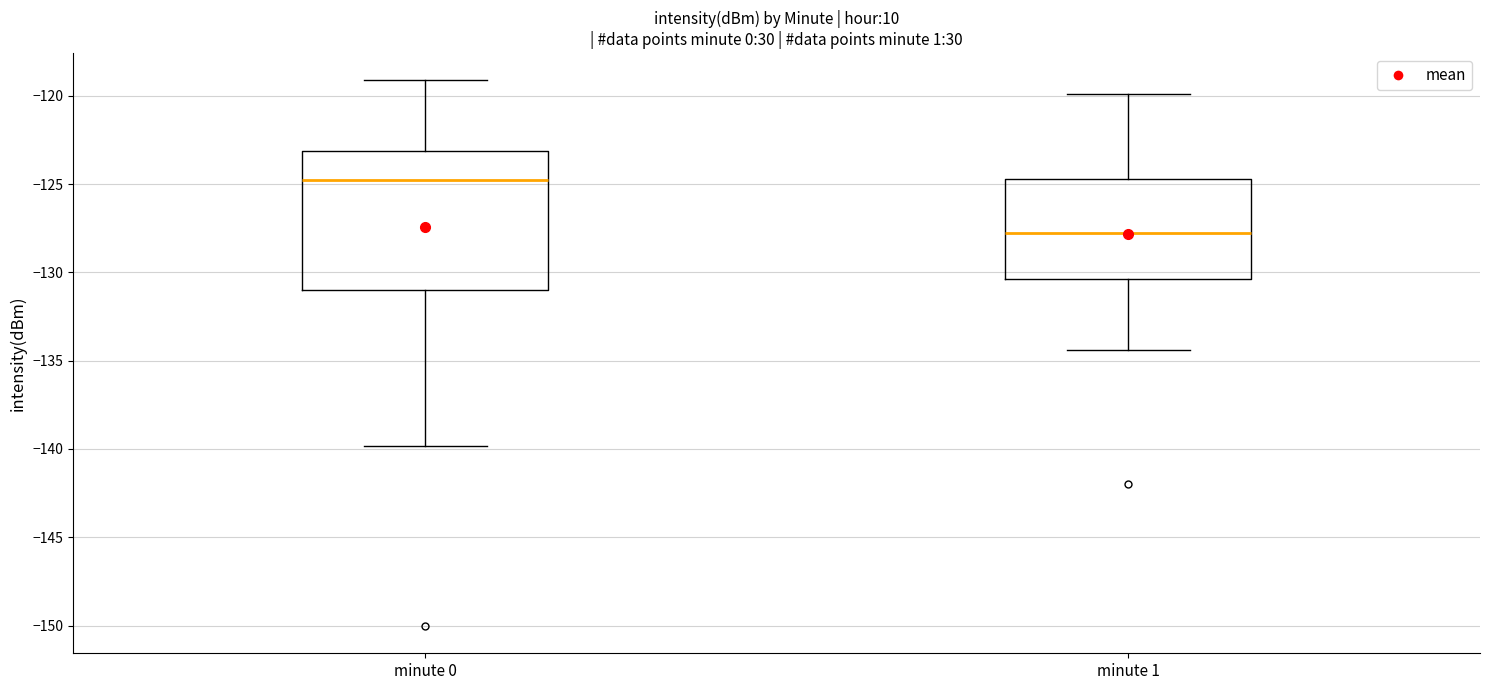

Reading left to right, read every box against the y-axis: the position of its median line, the range the box covers, and the ends of its whiskers. The values are not printed on the chart, so give them approximately, as read against the axis.

minute 0: median -125.0, box -131.0 to -123.0, whiskers -140.0 to -119.0
minute 1: median -127.5, box -130.5 to -124.5, whiskers -134.5 to -120.0